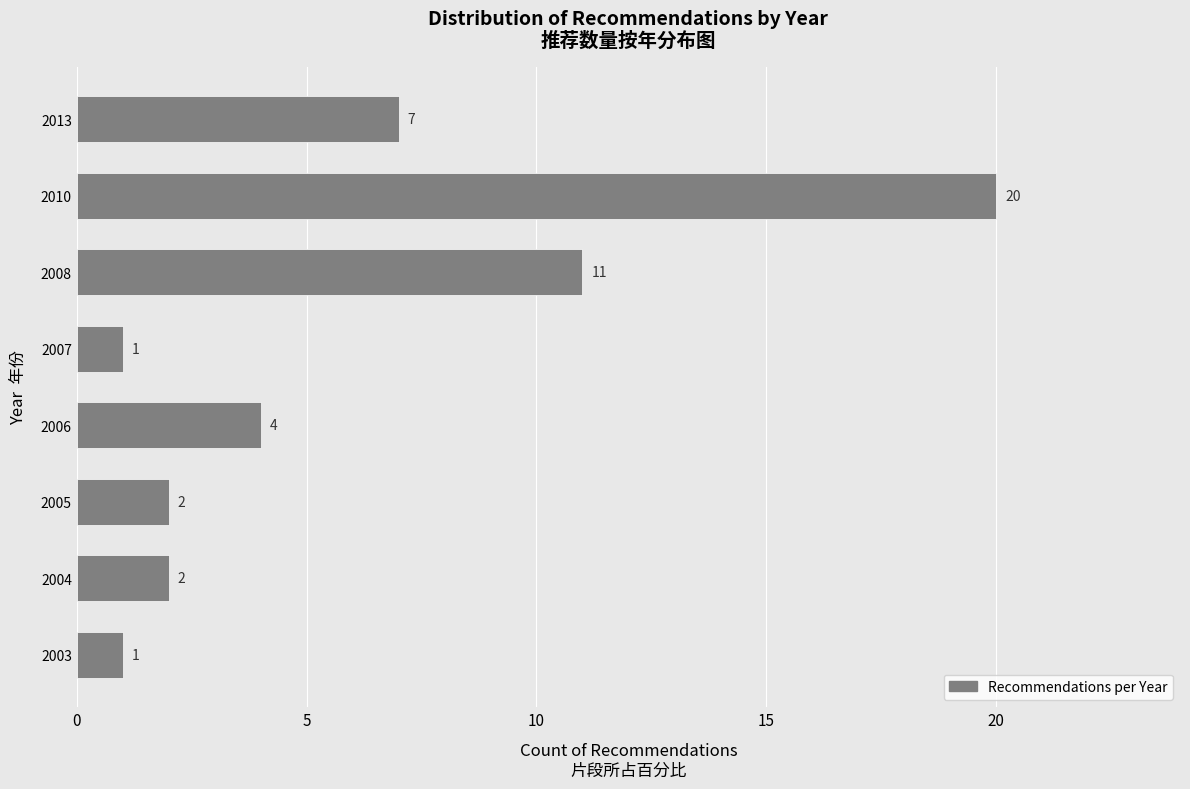

Reading bottom to top, list all the values displayed in this chart.

2003=1	2004=2	2005=2	2006=4	2007=1	2008=11	2010=20	2013=7